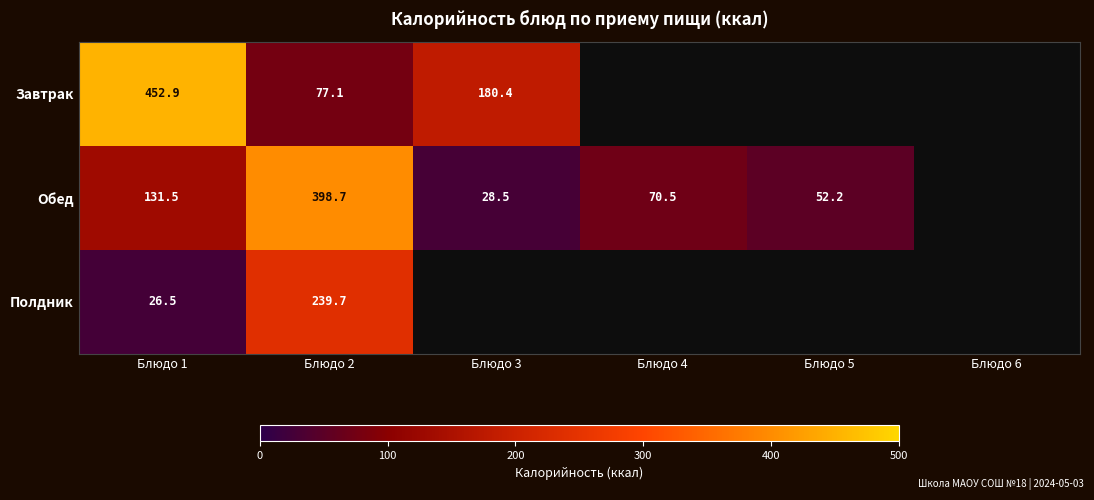

Rank the series at Блюдо 1 from highest to lowest value.

Завтрак, Обед, Полдник